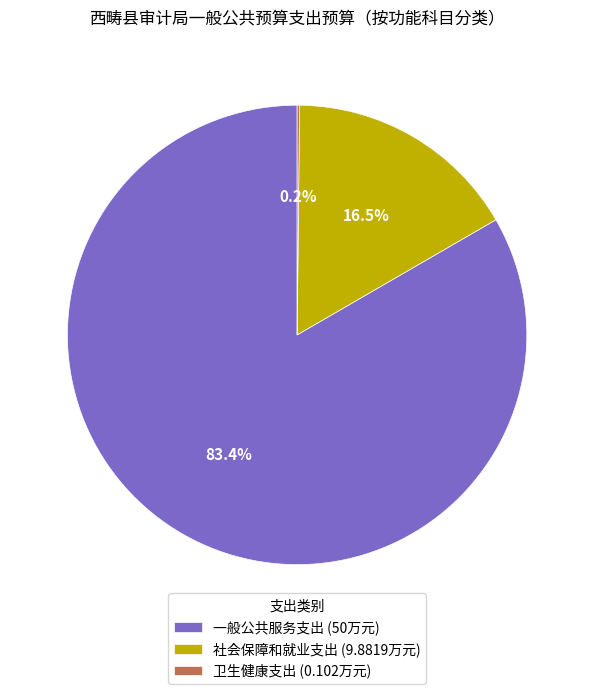

To the nearest percent, what portion does 一般公共服务支出 represent?

83%